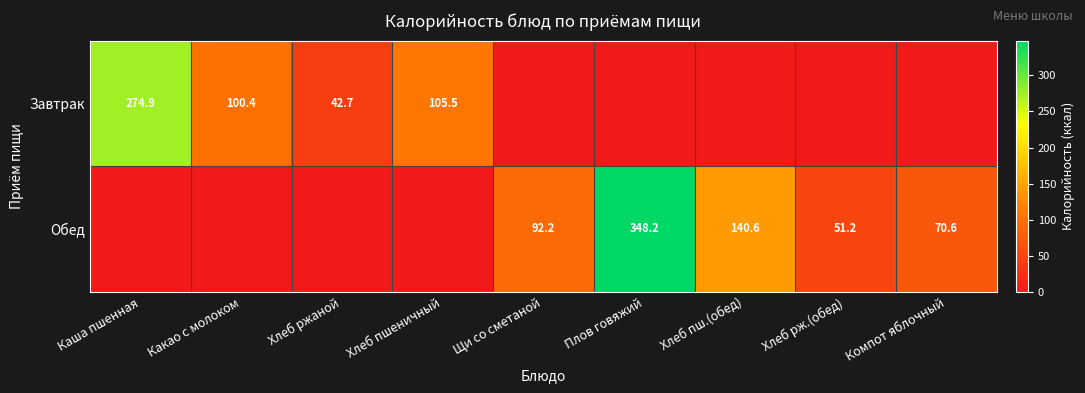

Is it true that Обед equals 55.6 at Хлеб пш.(обед)?

False